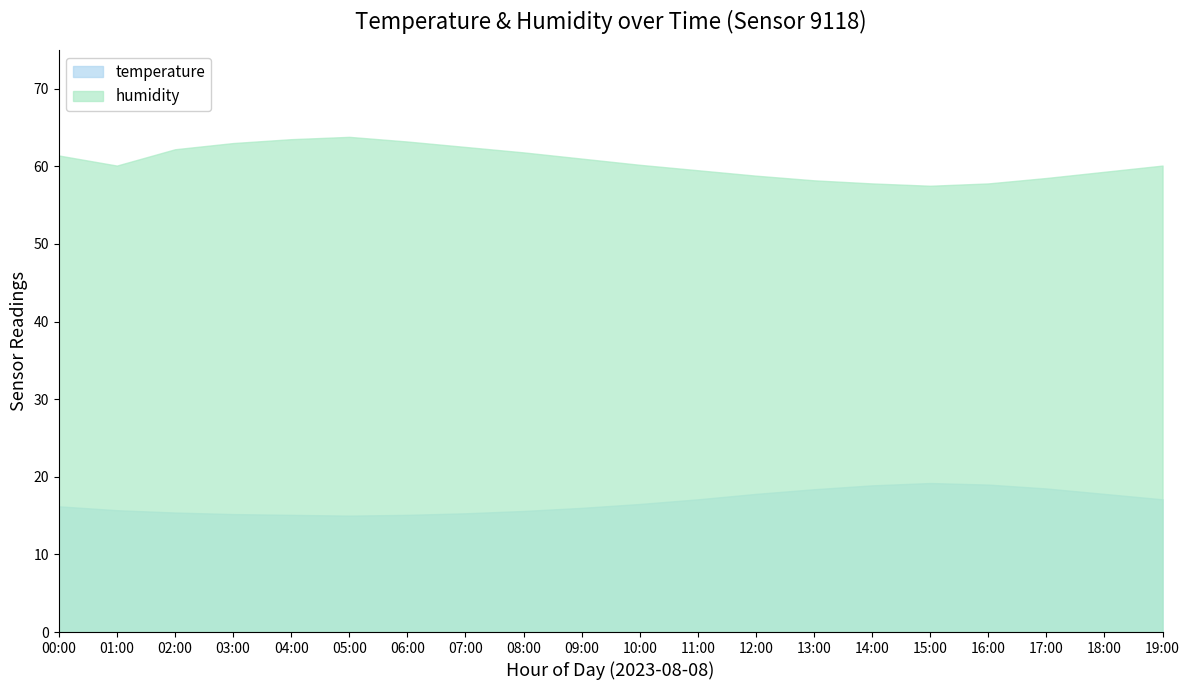

True or false: temperature and humidity cross at least once.

False